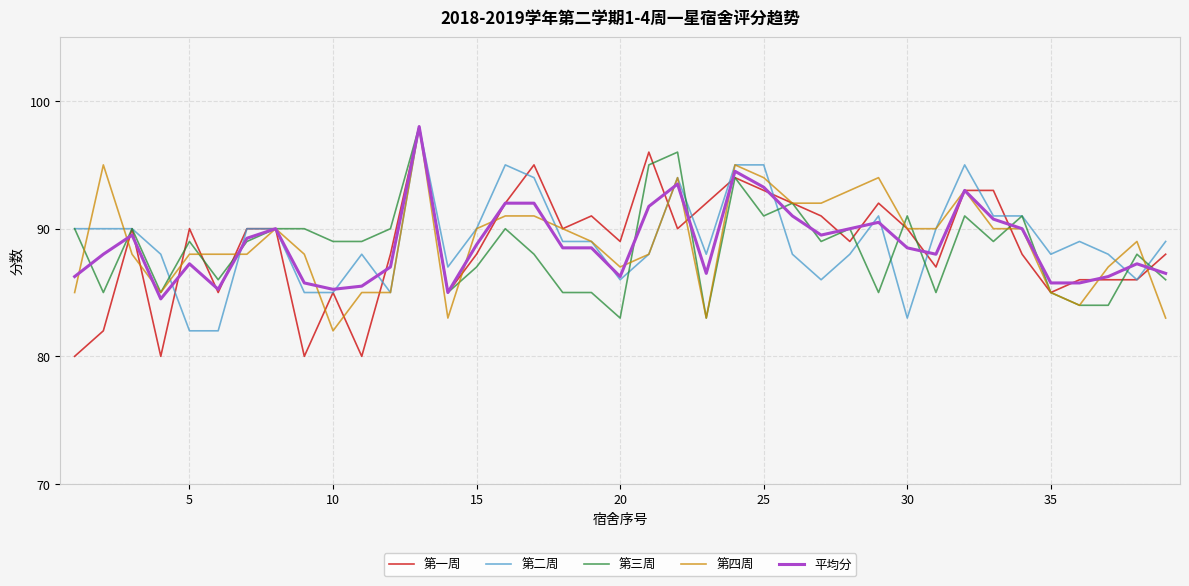

True or false: 第二周 and 平均分 intersect in this chart.

True